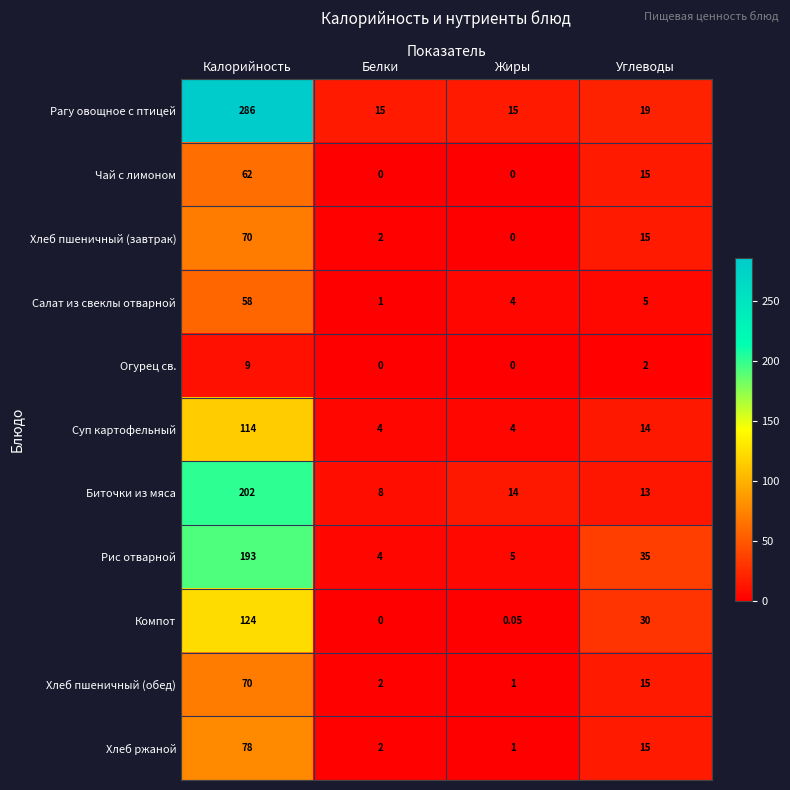

At which category does the chart reach its peak across all series?

Калорийность